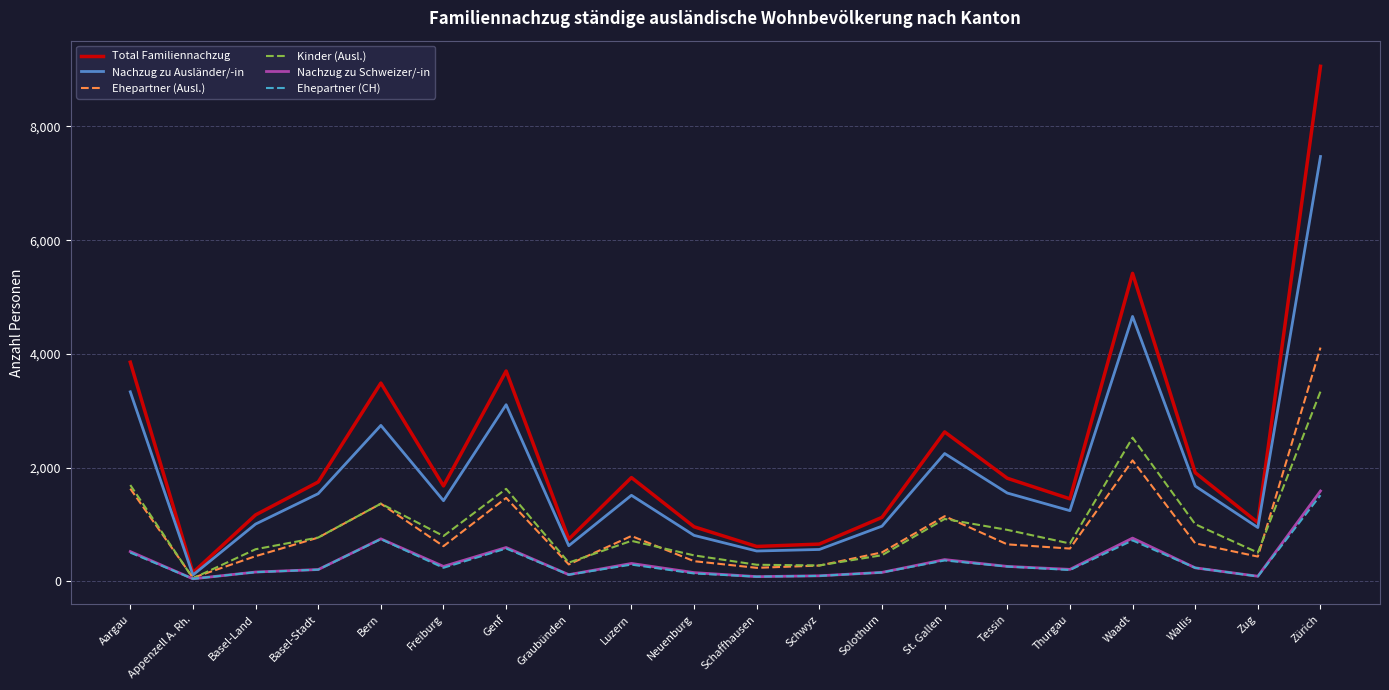

How many lines are shown in the chart?

6